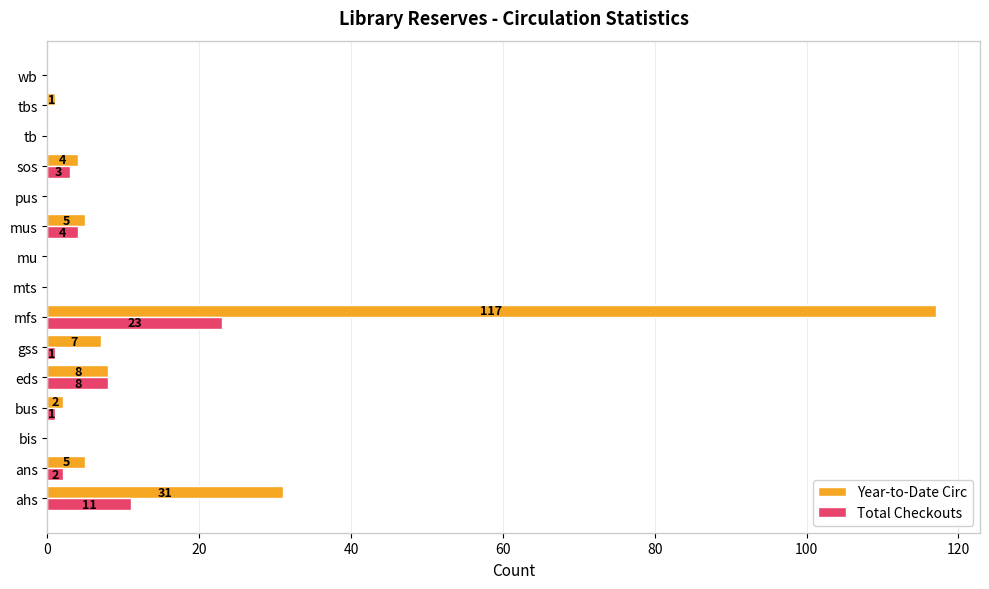

The value of Year-to-Date Circ at ahs is 52. True or false?

False